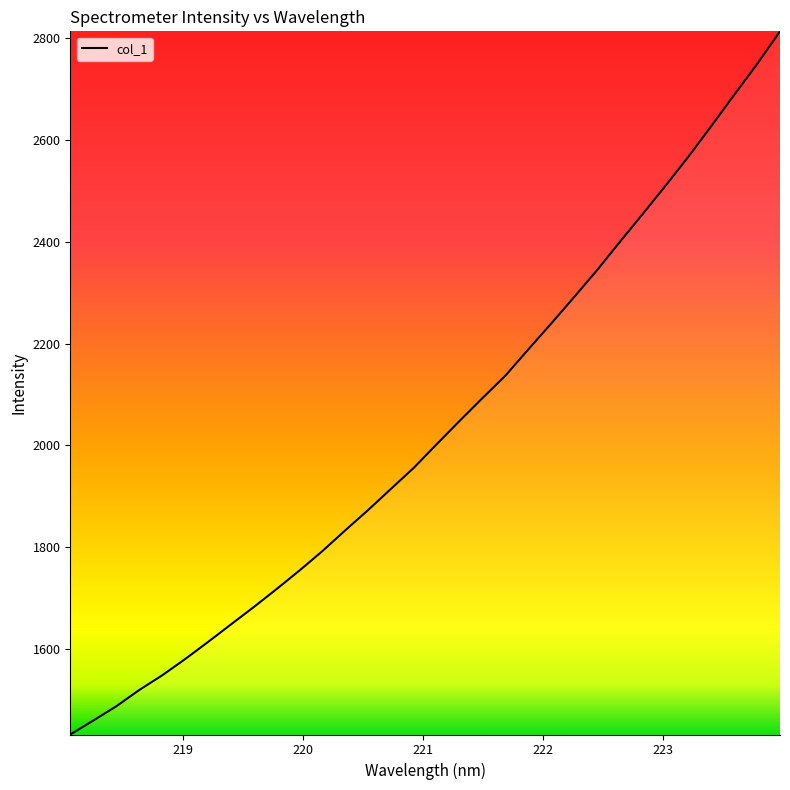

What is the minimum value shown in the chart?

1431.0